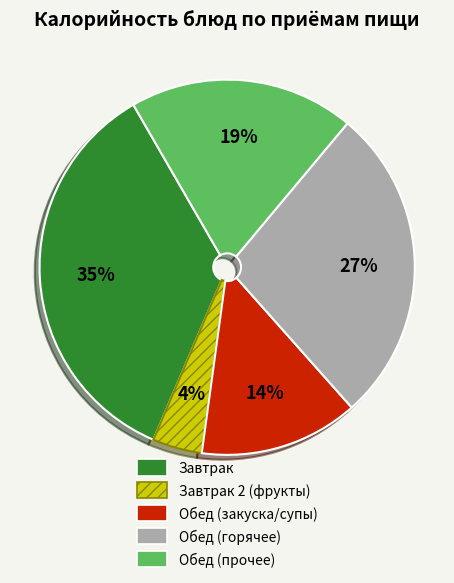

Is there any slice that represents more than half of the pie?

No